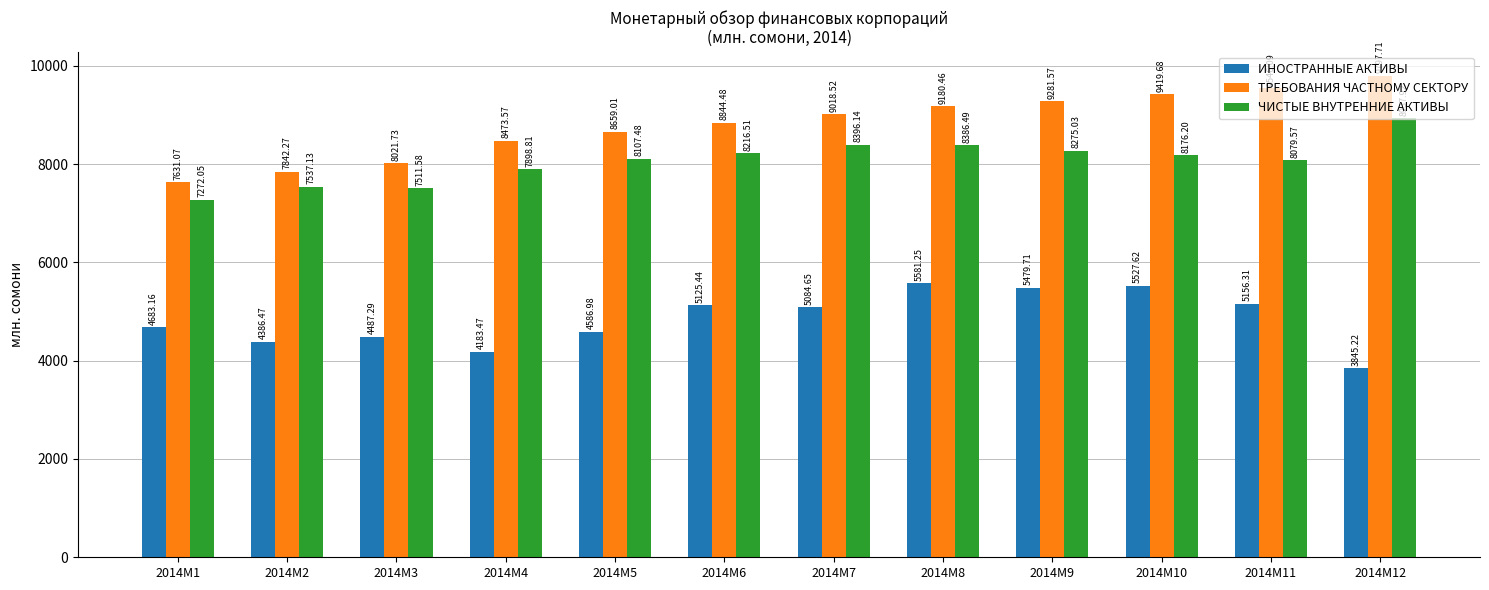

Is it true that ЧИСТЫЕ ВНУТРЕННИЕ АКТИВЫ equals 7511.6 at 2014M3?

True